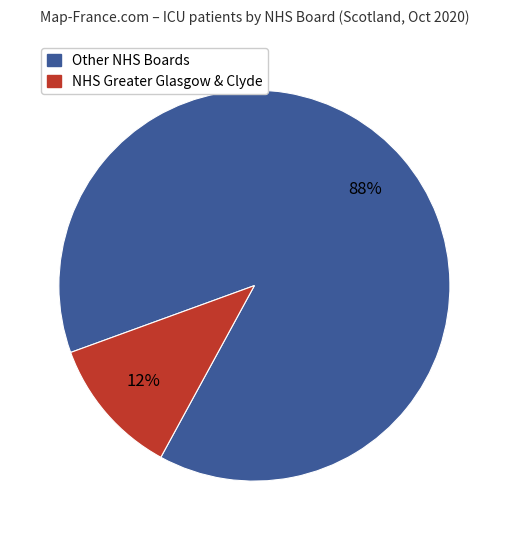

Does any single category account for the majority?

Yes